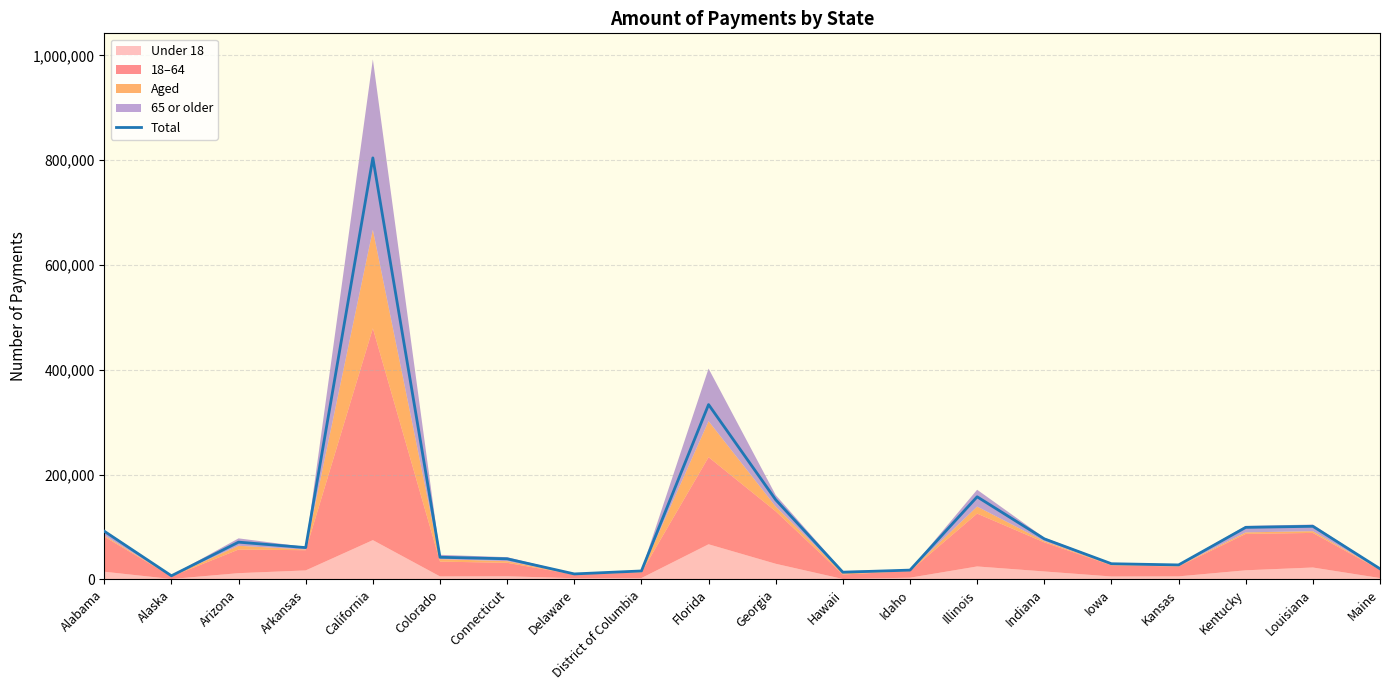

List the labels in order of value, largest first.

California, Florida, Illinois, Georgia, Louisiana, Kentucky, Alabama, Indiana, Arizona, Arkansas, Colorado, Connecticut, Iowa, Kansas, Maine, Idaho, District of Columbia, Hawaii, Delaware, Alaska